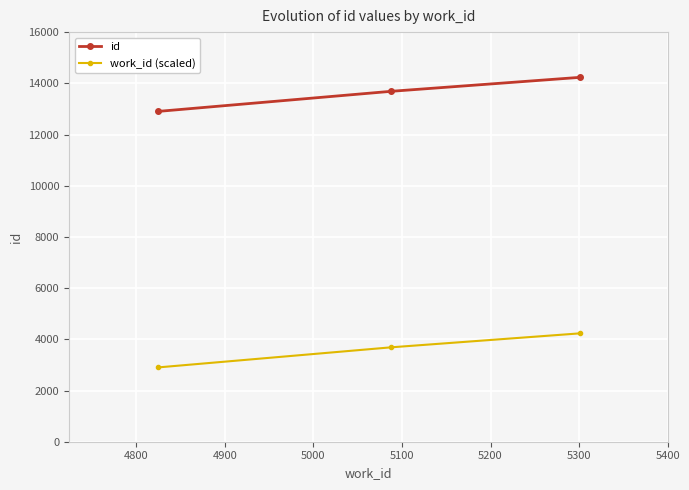

Count the number of categories in the chart.

3